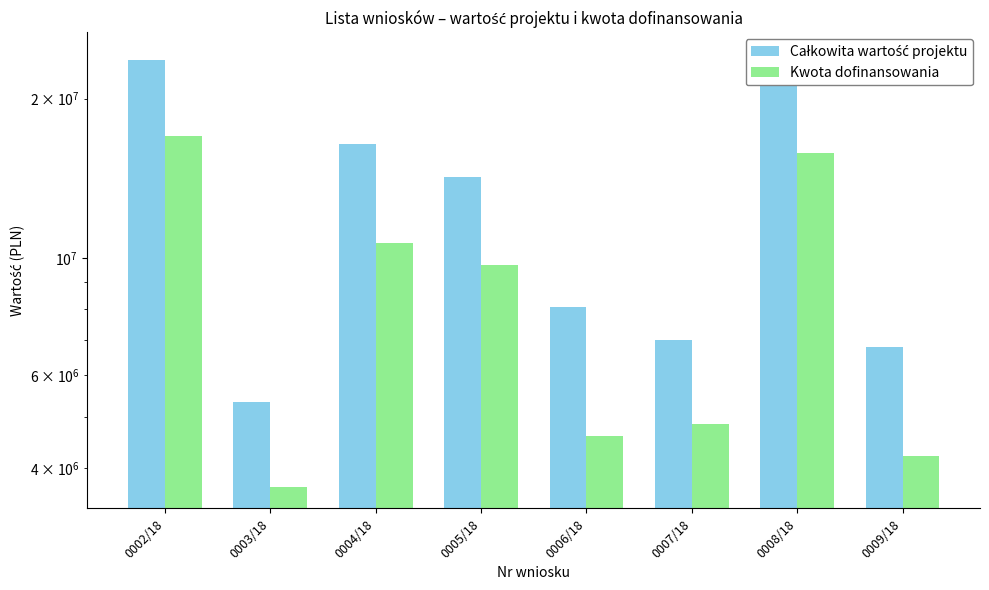

What is the total value across all series at 0006/18?

12689722.4